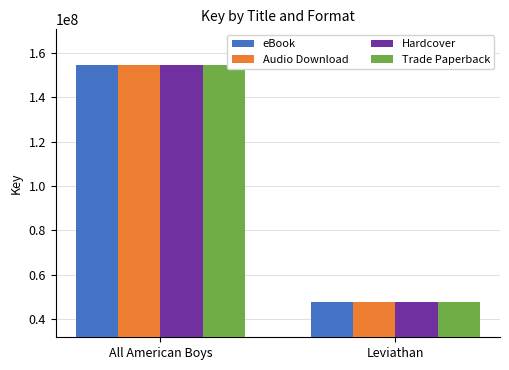

What is the sum of the Audio Download values at All American Boys and Leviathan?

202418287